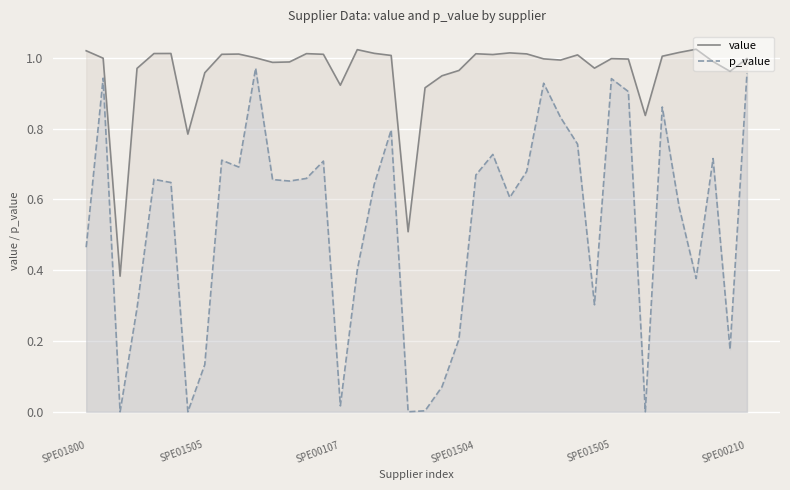

In value, how many points are higher than both neighbors (excluding endpoints)?

9